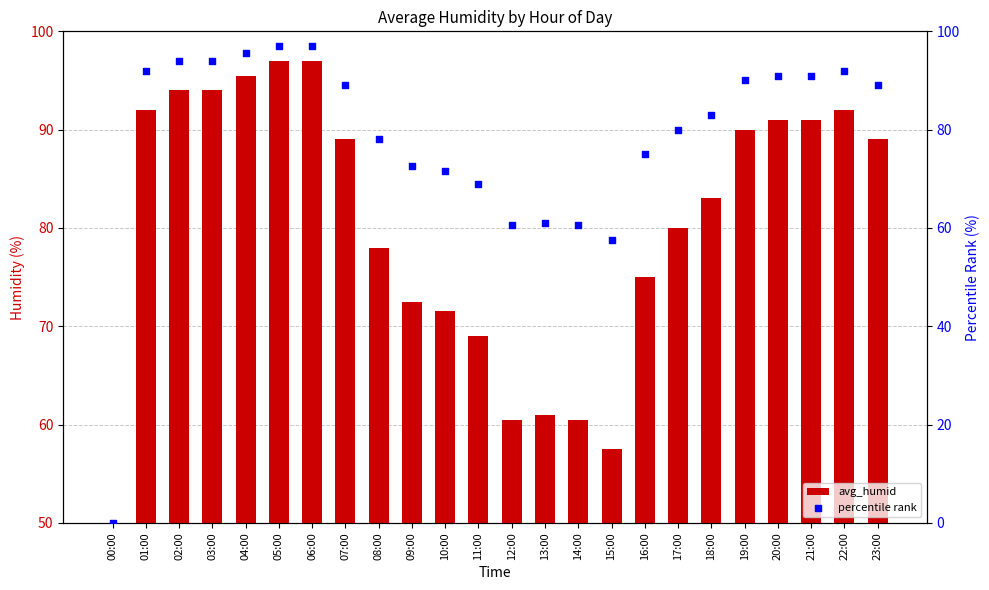

Is the value of avg_humid at 04:00 greater than the value of percentile rank at 00:00?

Yes